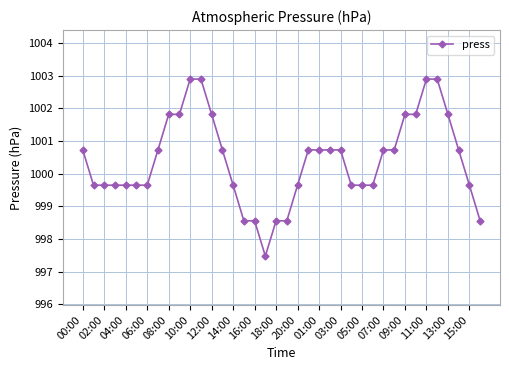

What is the value of the 32nd point from the left?

1001.8